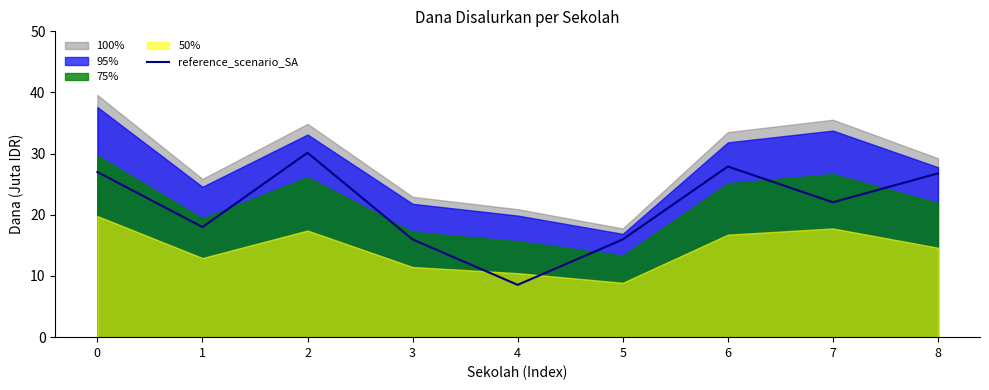

True or false: reference_scenario_SA has a value of 16.0 at 5.

True